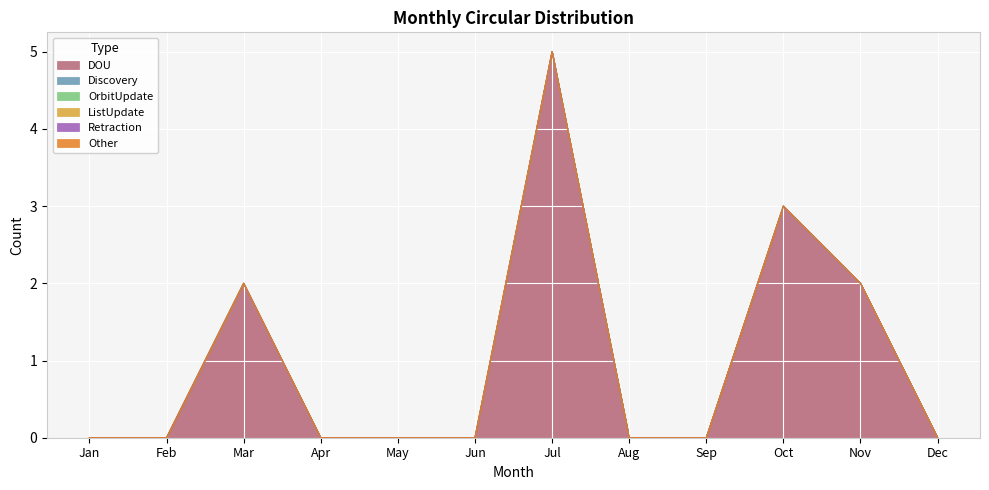

List the series in order of their peak value, lowest first.

Discovery, OrbitUpdate, ListUpdate, Retraction, Other, DOU